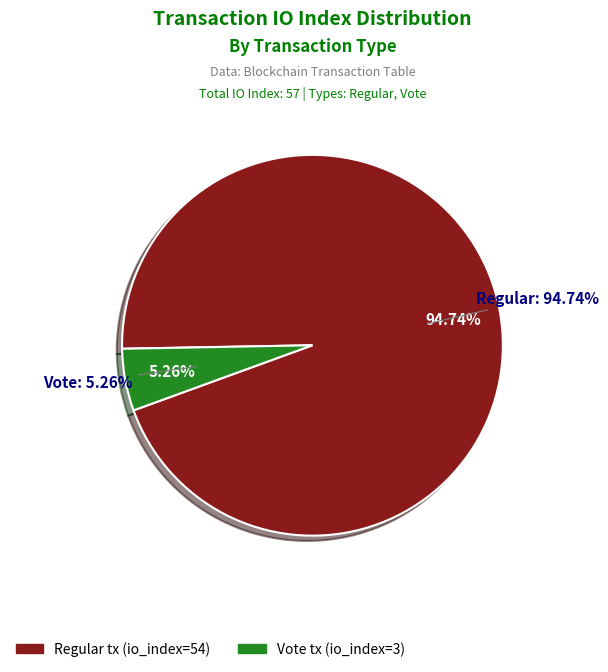

Which has a higher value, Regular (io_index=54) or Vote (io_index=3)?

Regular (io_index=54)